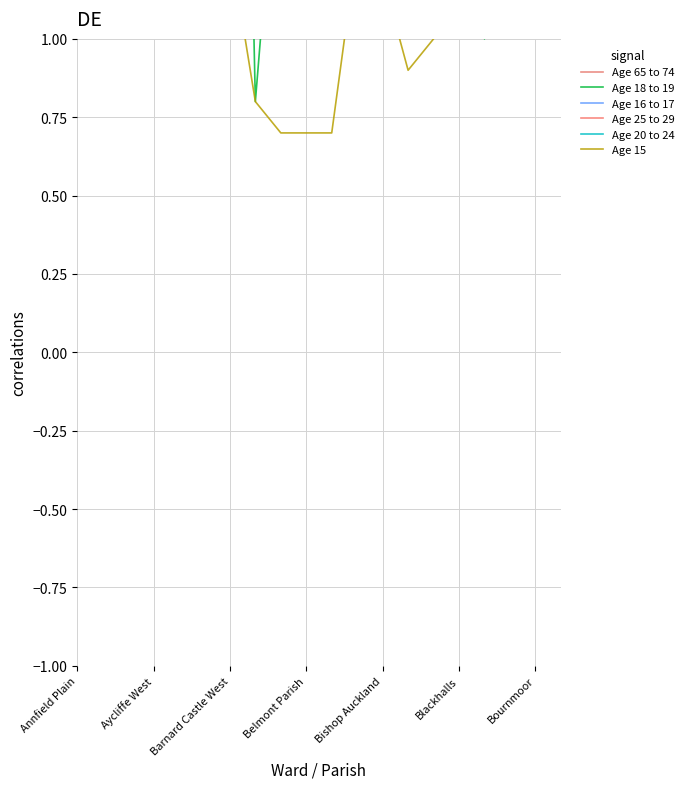

Between 9 and 16, which series saw the biggest shift?

Age 15